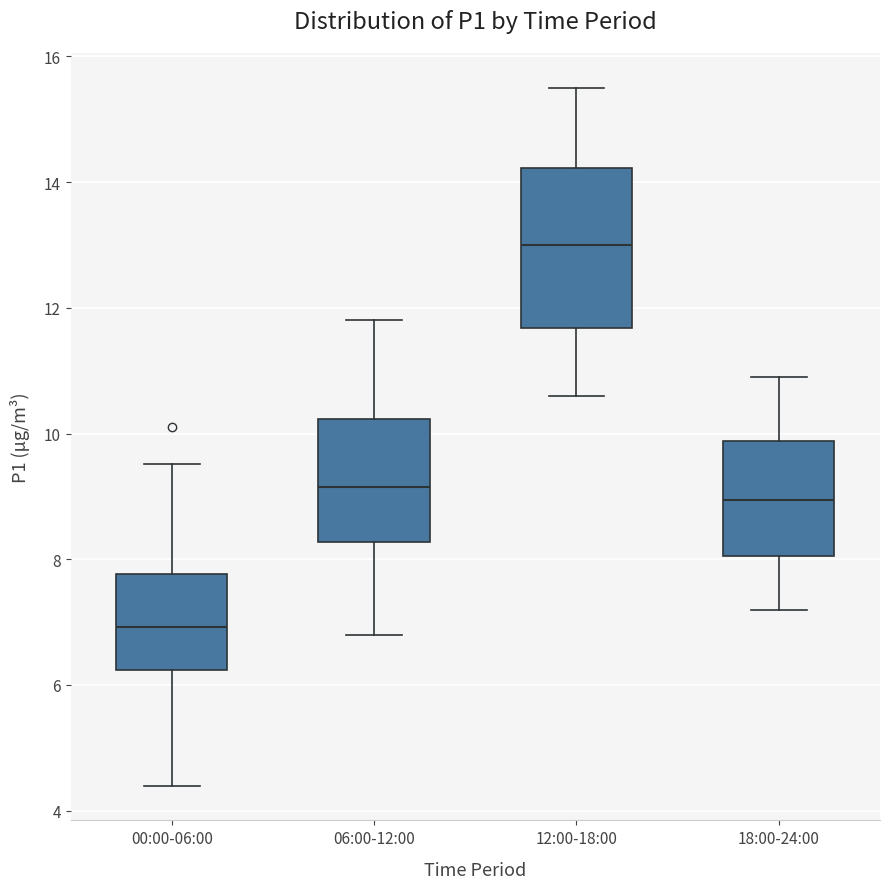

Which box is the tallest, from its lower edge to its upper edge?

12:00-18:00